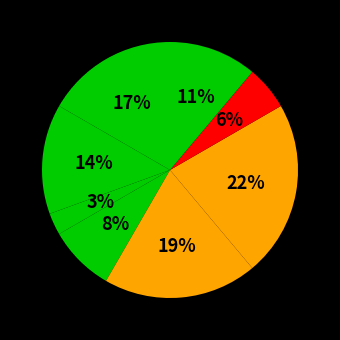

Does any single category account for the majority?

No